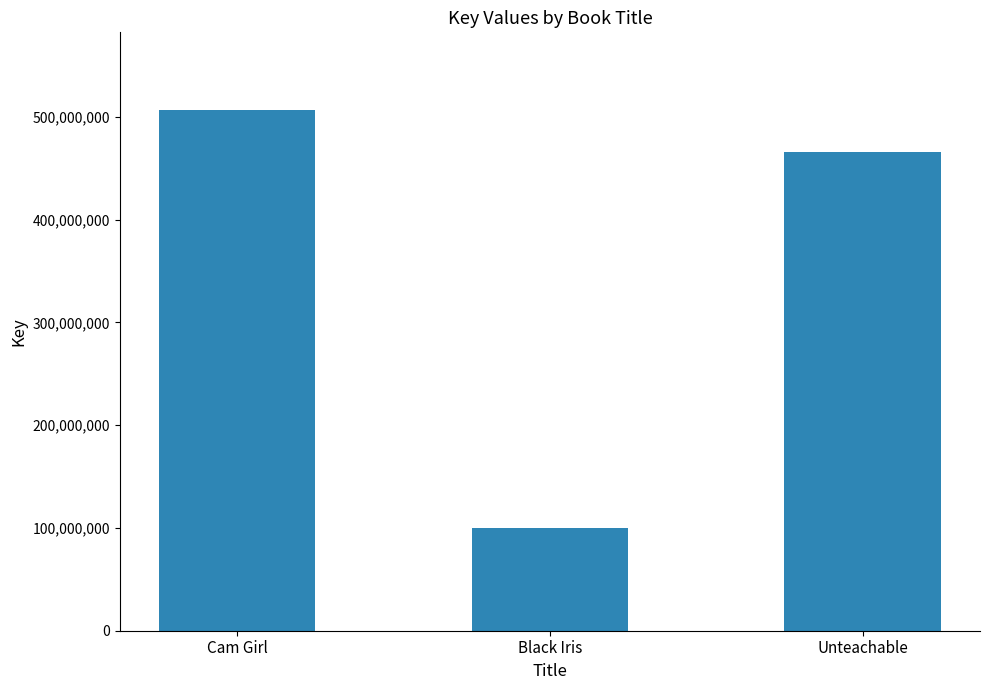

What is the ratio of the value at Unteachable to the value at Black Iris?

4.6